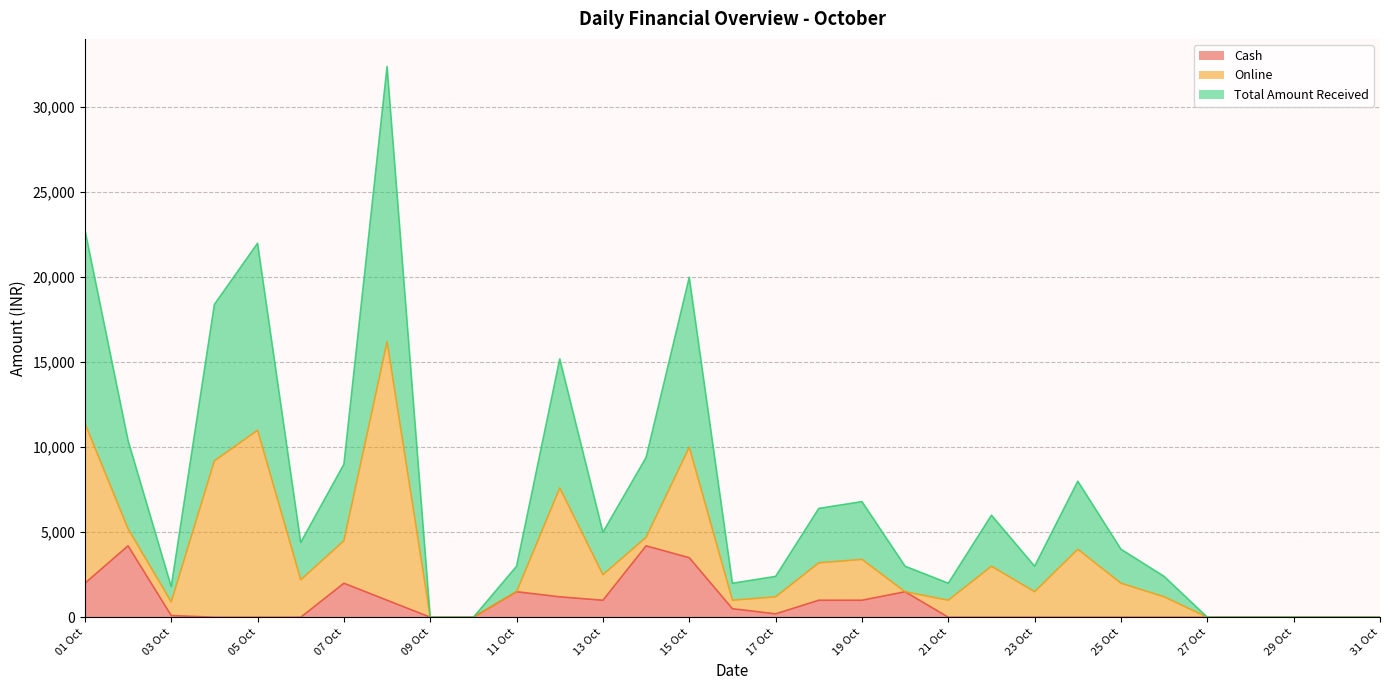

Is it true that Cash equals 2000 at 07 Oct?

True